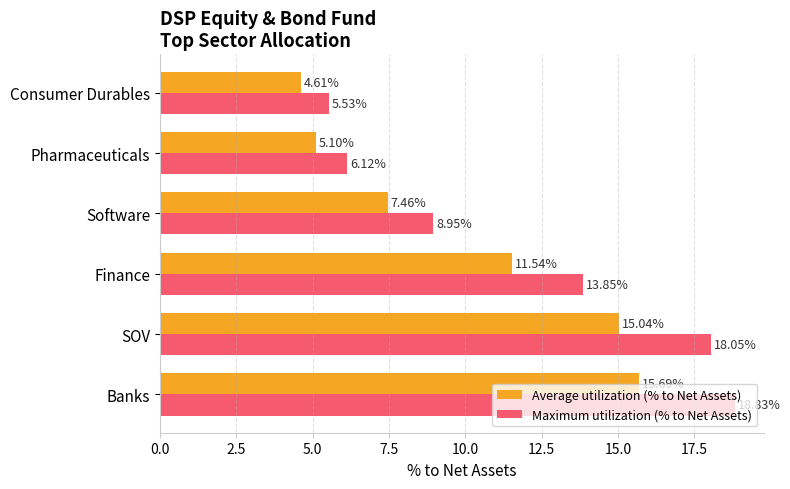

What is the average value of the Average utilization (% to Net Assets) series?

9.9